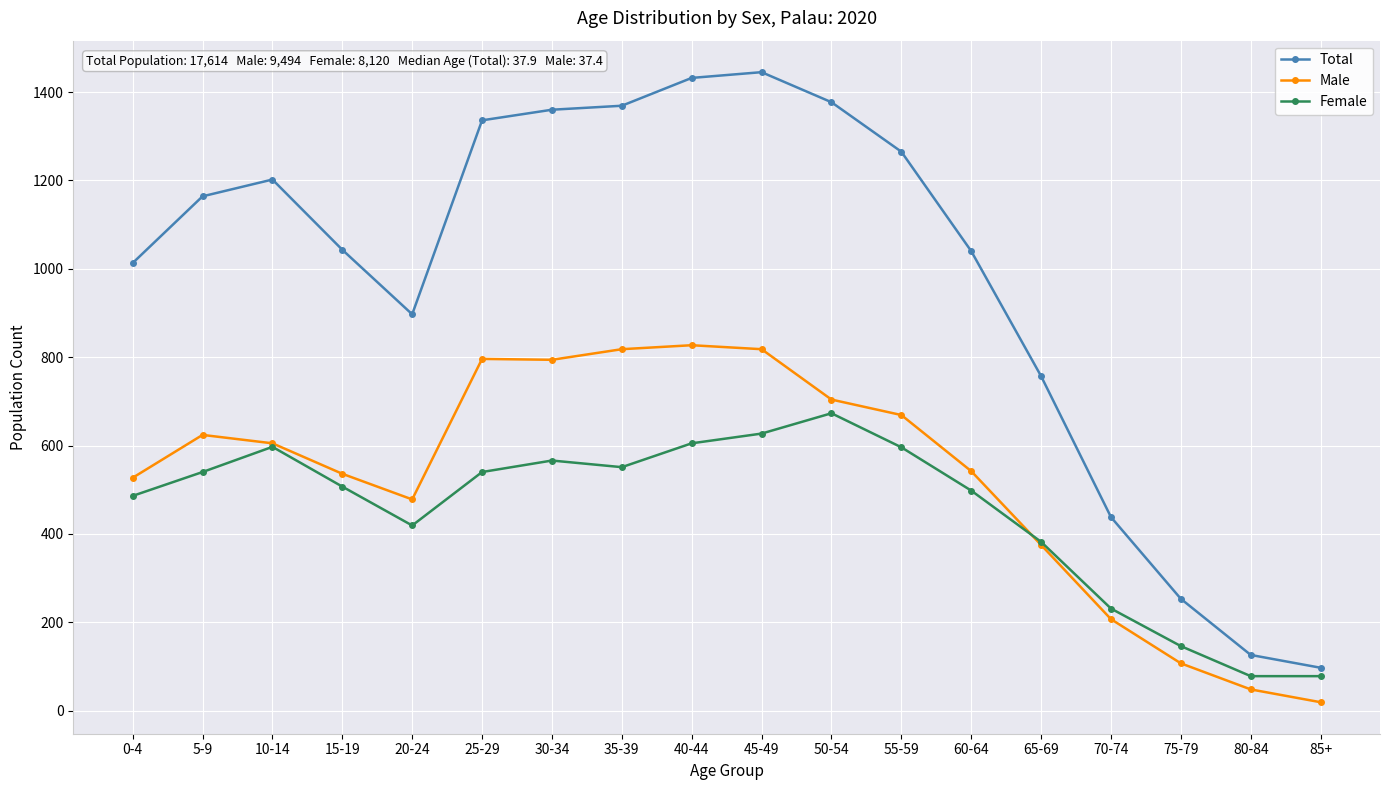

True or false: Male and Total intersect in this chart.

False